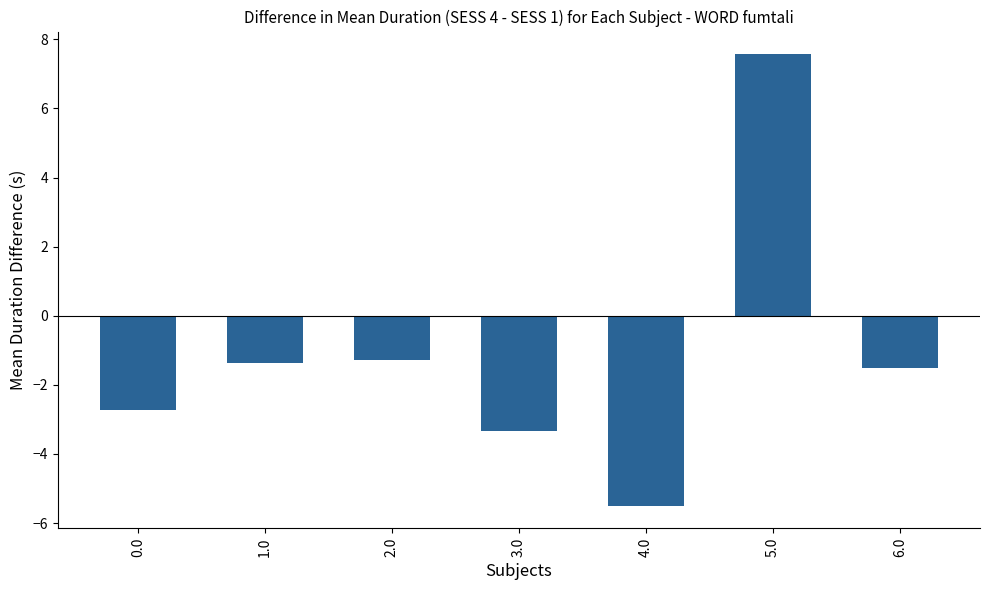

Reading left to right, extract all data points from this chart.

-2.7	-1.4	-1.3	-3.3	-5.5	7.6	-1.5